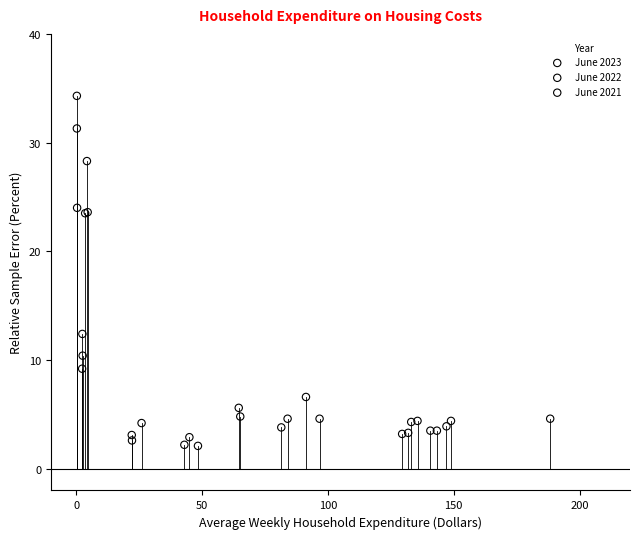

Which series has the widest spread of Y values?

June 2023